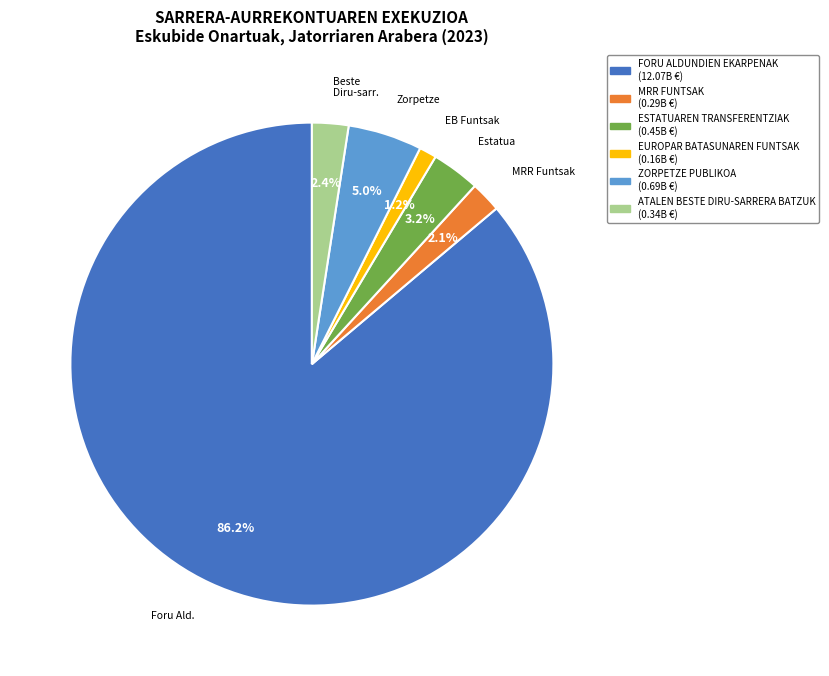

To the nearest percent, what percentage of the pie is ESTATUAREN TRANSFERENTZIAK?

3%